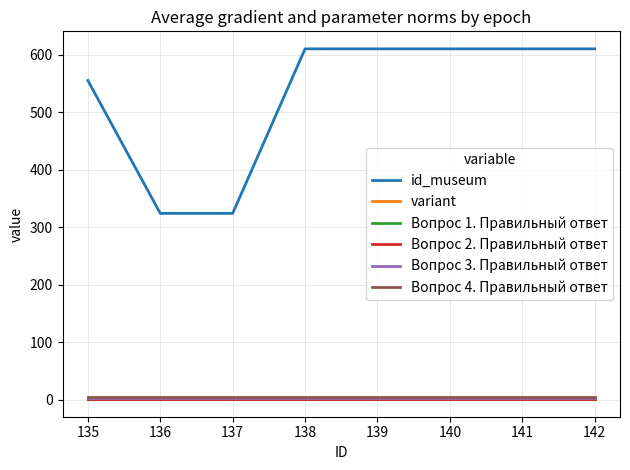

What is the minimum value shown in the chart?

1